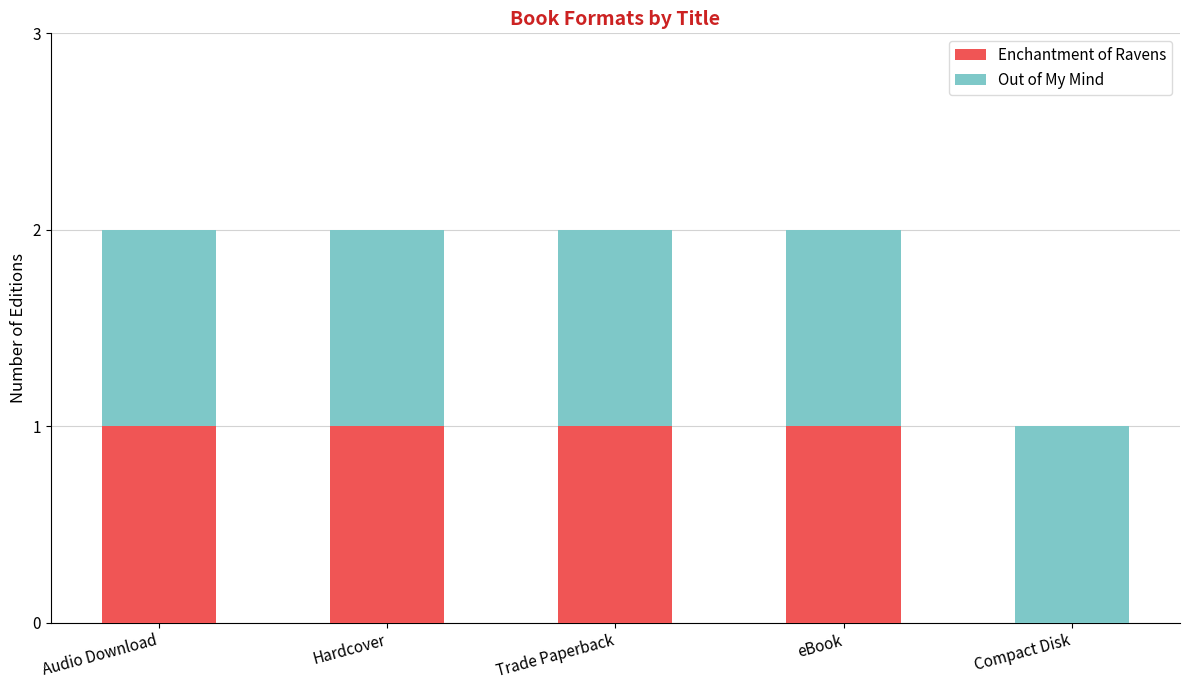

How many positive values does the Enchantment of Ravens series have?

4